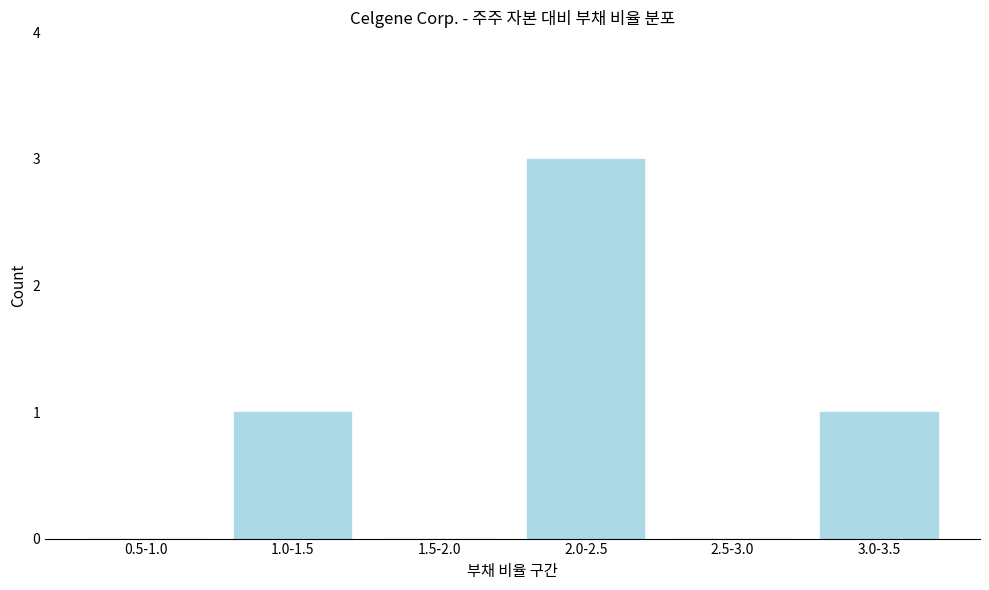

Reading left to right, transcribe all the data shown in this chart.

0.5-1.0=0	1.0-1.5=1	1.5-2.0=0	2.0-2.5=3	2.5-3.0=0	3.0-3.5=1